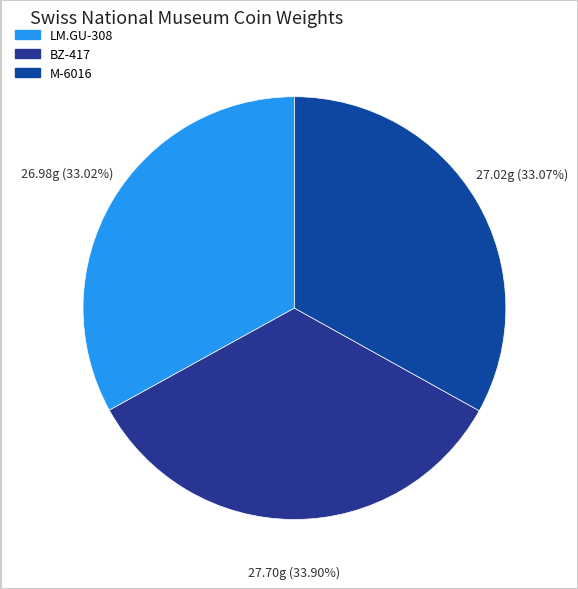

To the nearest percent, what is the difference between the largest and smallest slice percentages?

1%